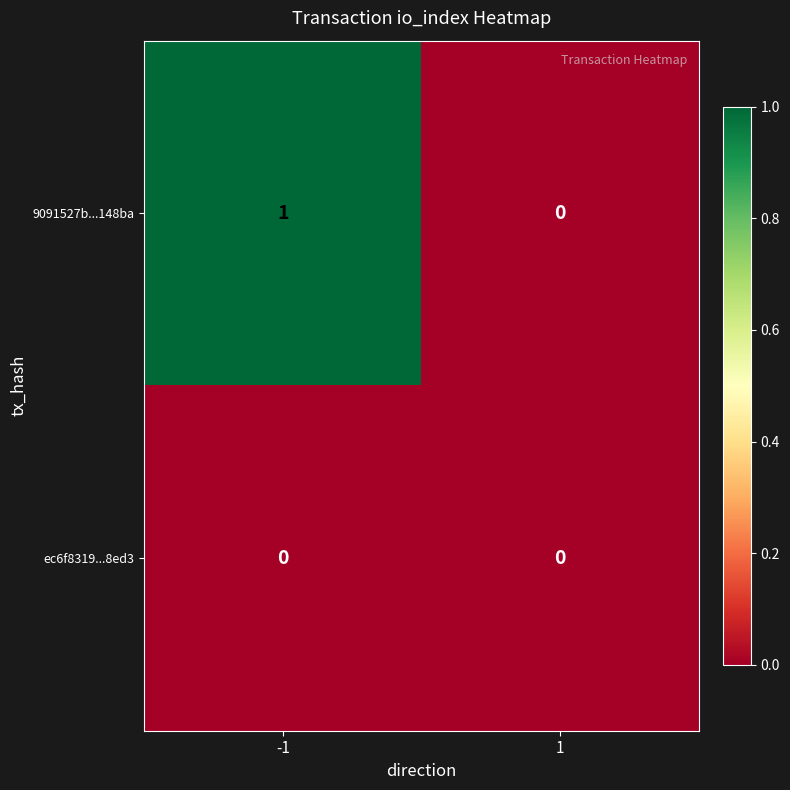

Reading right to left, what are all the values shown in this chart?

9091527b...148ba: 1=0	-1=1
ec6f8319...8ed3: 1=0	-1=0